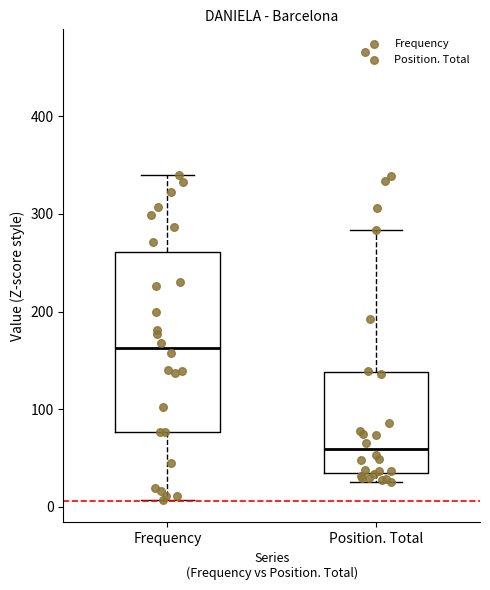

Which box has the lowest median line?

Position. Total